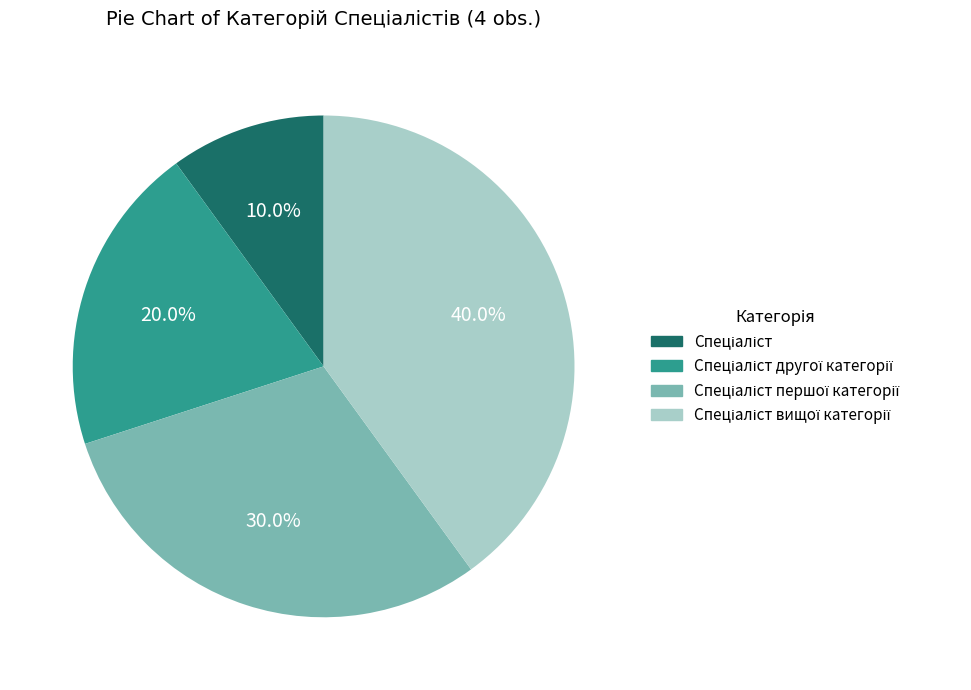

Is there any slice that represents more than half of the pie?

No